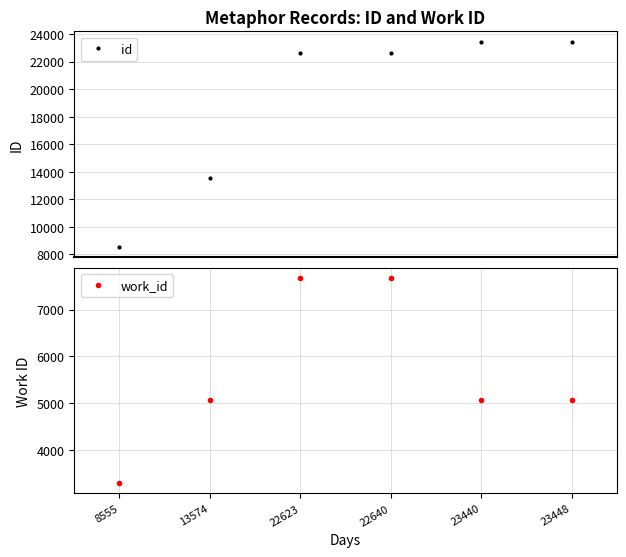

True or false: work_id and id intersect in this chart.

False